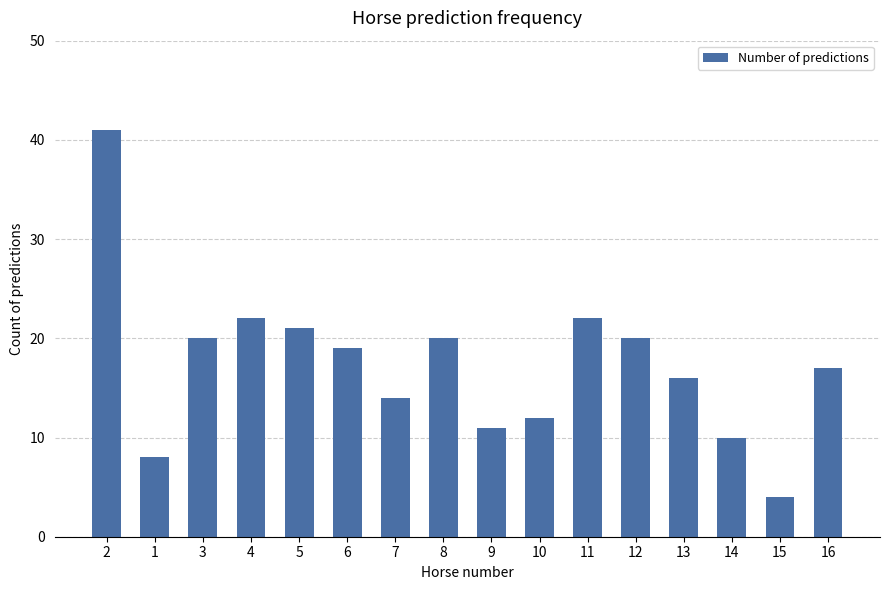

At which label does the data first exceed 19?

2